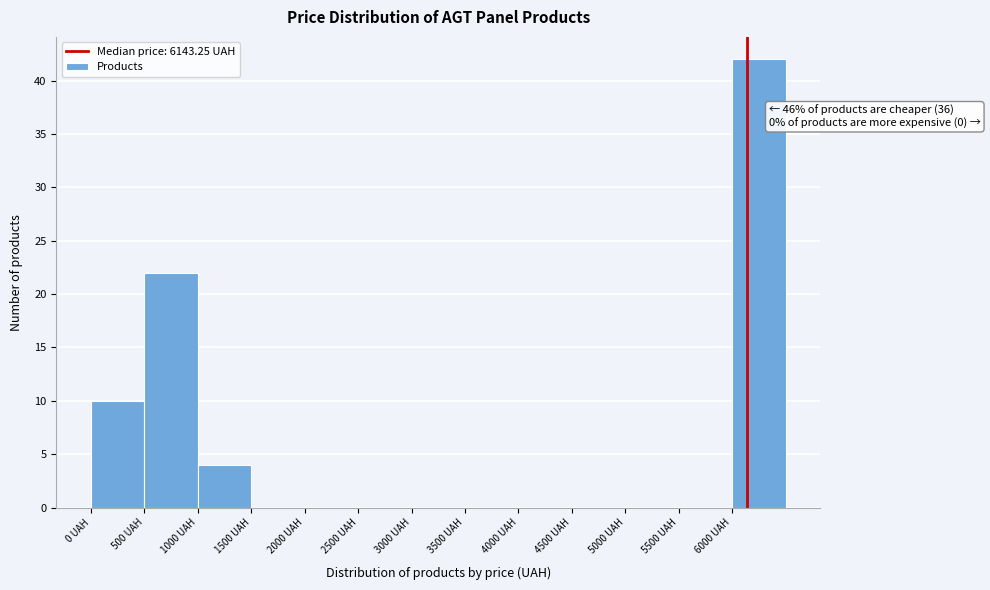

Which range on the x-axis has the tallest bar?

6000 to 6500